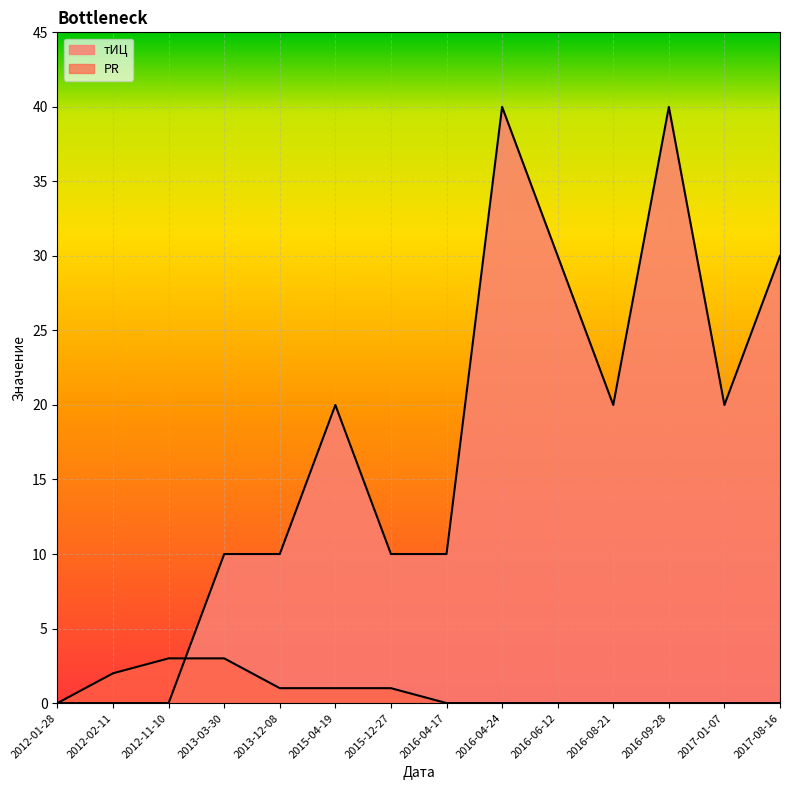

What is the difference between the maximum and minimum values in the PR series?

3